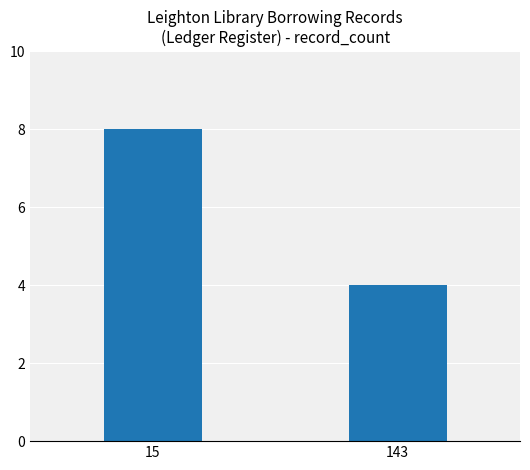

The value at 143 is 4. True or false?

True